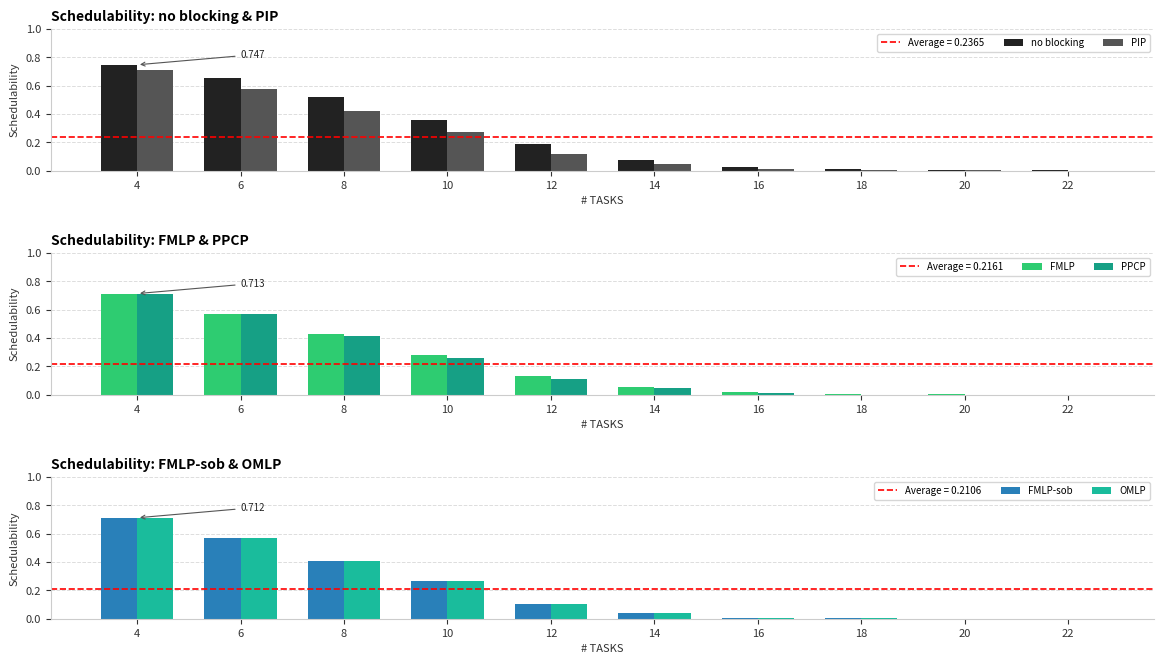

The OMLP series shows 0.8 at 6. True or false?

False